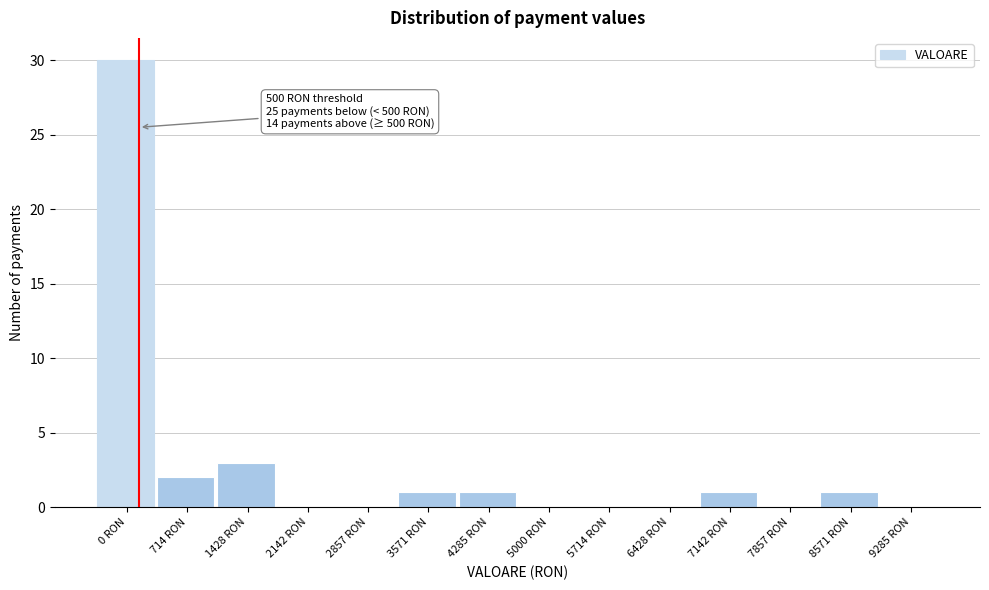

Reading right to left, transcribe all the data shown in this chart.

9285 RON=0	8571 RON=1	7857 RON=0	7142 RON=1	6428 RON=0	5714 RON=0	5000 RON=0	4285 RON=1	3571 RON=1	2857 RON=0	2142 RON=0	1428 RON=3	714 RON=2	0 RON=30